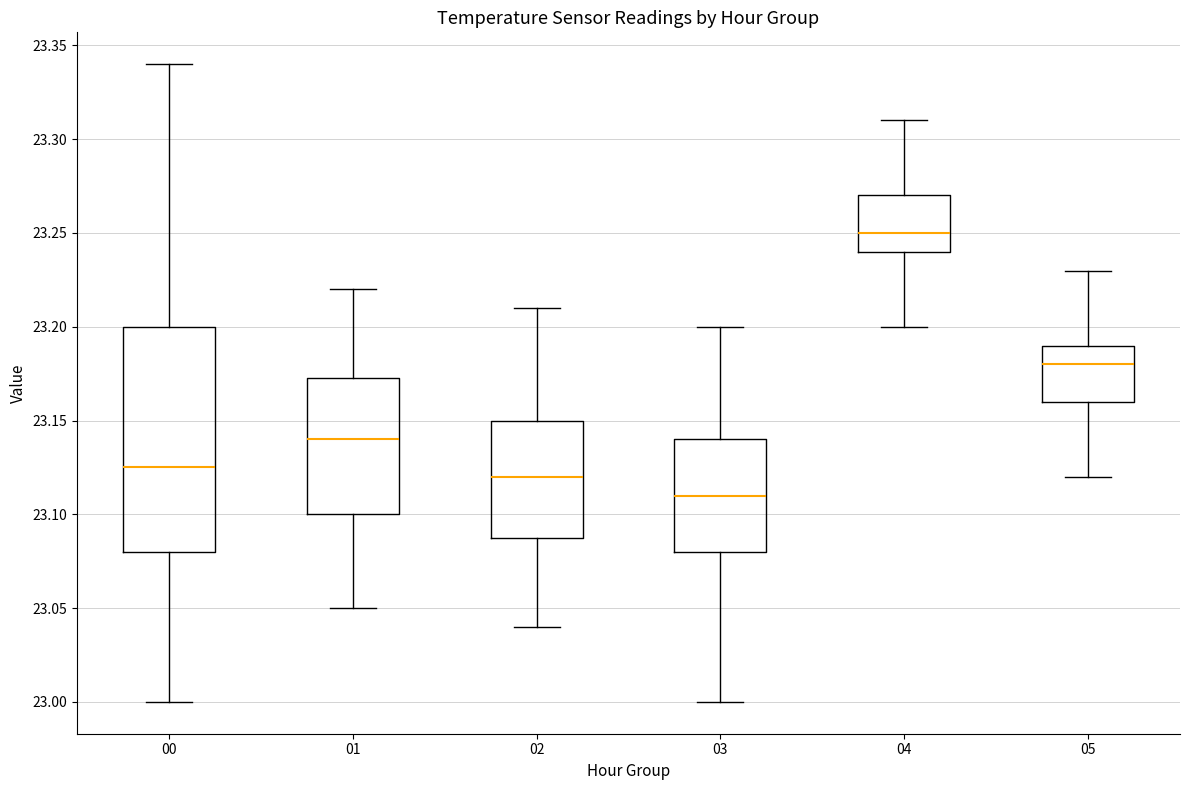

Reading left to right, read every box against the y-axis: the position of its median line, the range the box covers, and the ends of its whiskers. The values are not printed on the chart, so give them approximately, as read against the axis.

00: median 23.125, box 23.080 to 23.200, whiskers 23.000 to 23.340
01: median 23.140, box 23.100 to 23.175, whiskers 23.050 to 23.220
02: median 23.120, box 23.090 to 23.150, whiskers 23.040 to 23.210
03: median 23.110, box 23.080 to 23.140, whiskers 23.000 to 23.200
04: median 23.250, box 23.240 to 23.270, whiskers 23.200 to 23.310
05: median 23.180, box 23.160 to 23.190, whiskers 23.120 to 23.230